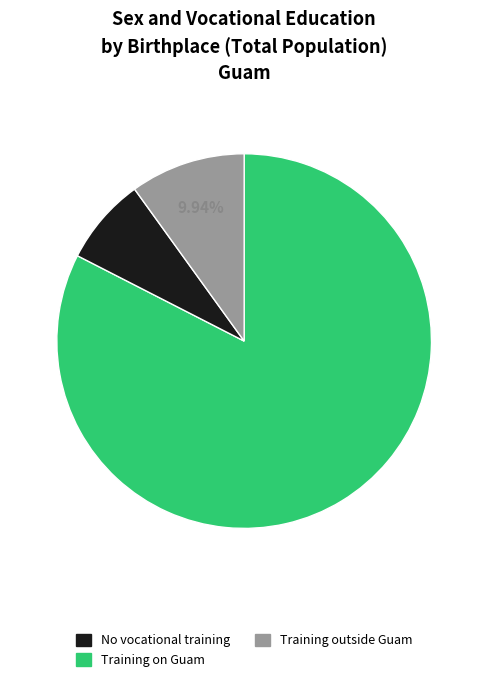

What percentage is the No vocational training slice, to the nearest percent?

83%